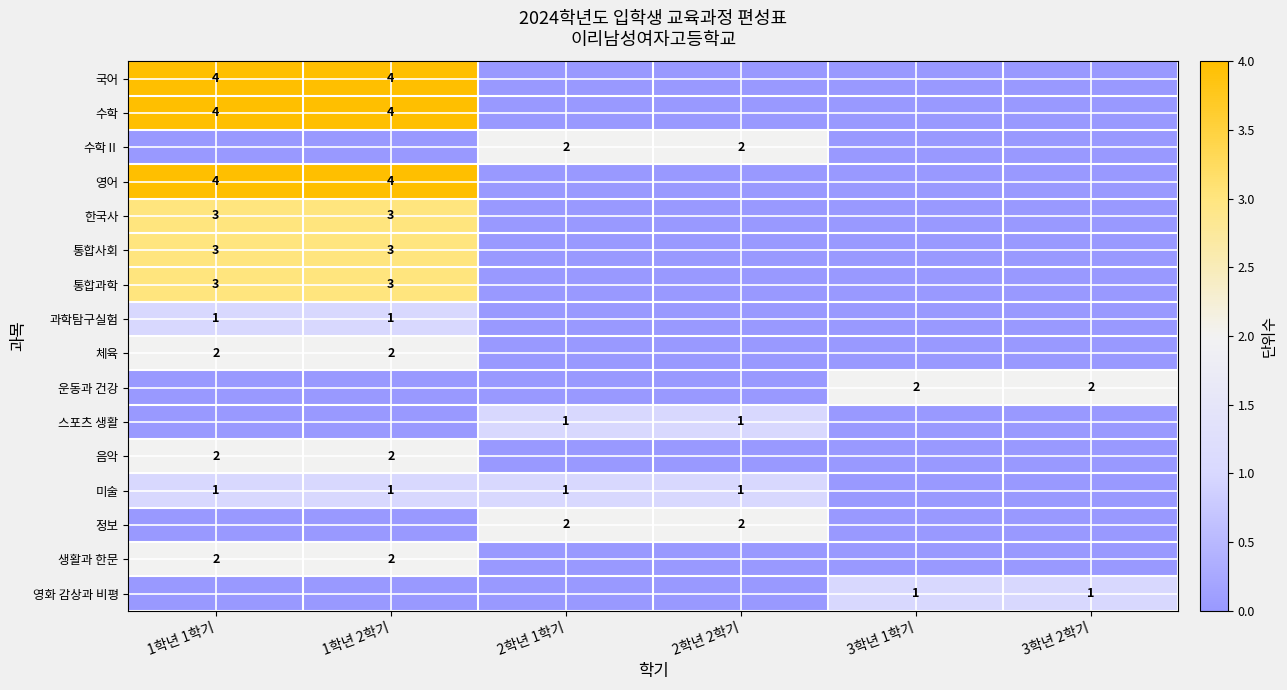

Is the value of 국어 at 1학년 2학기 greater than the value of 스포츠 생활 at 2학년 1학기?

Yes